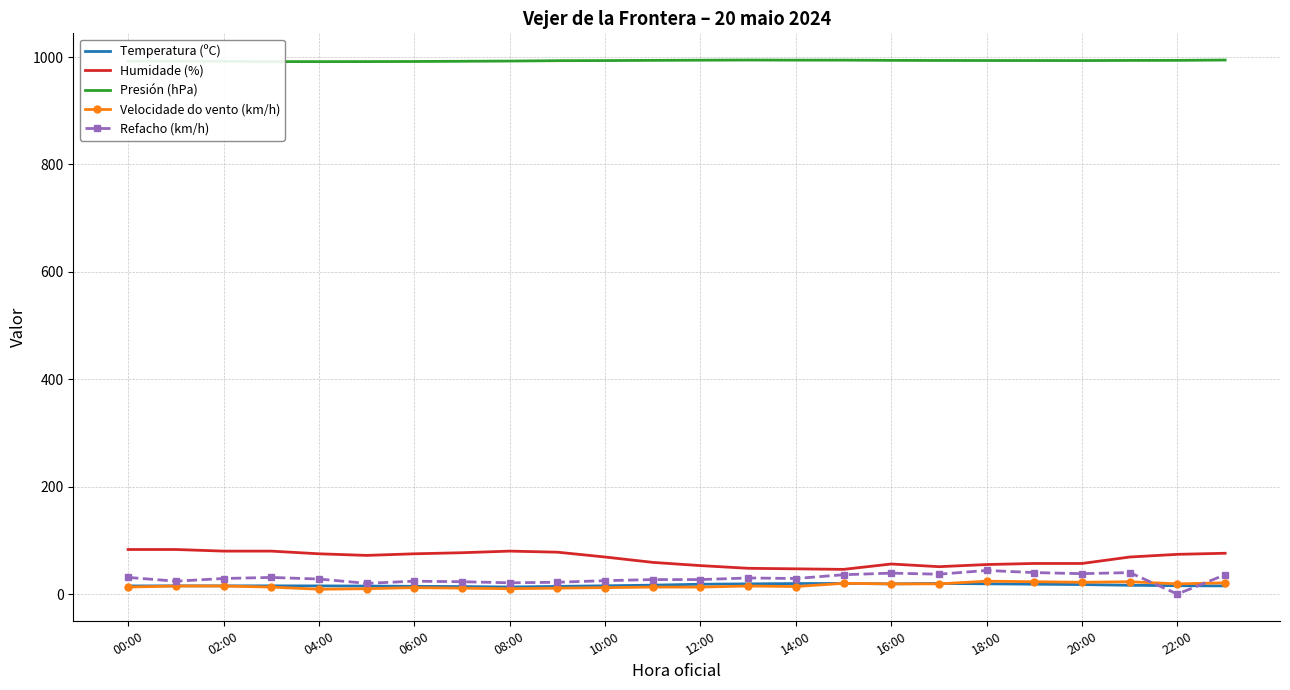

What is the greatest value displayed?

994.4